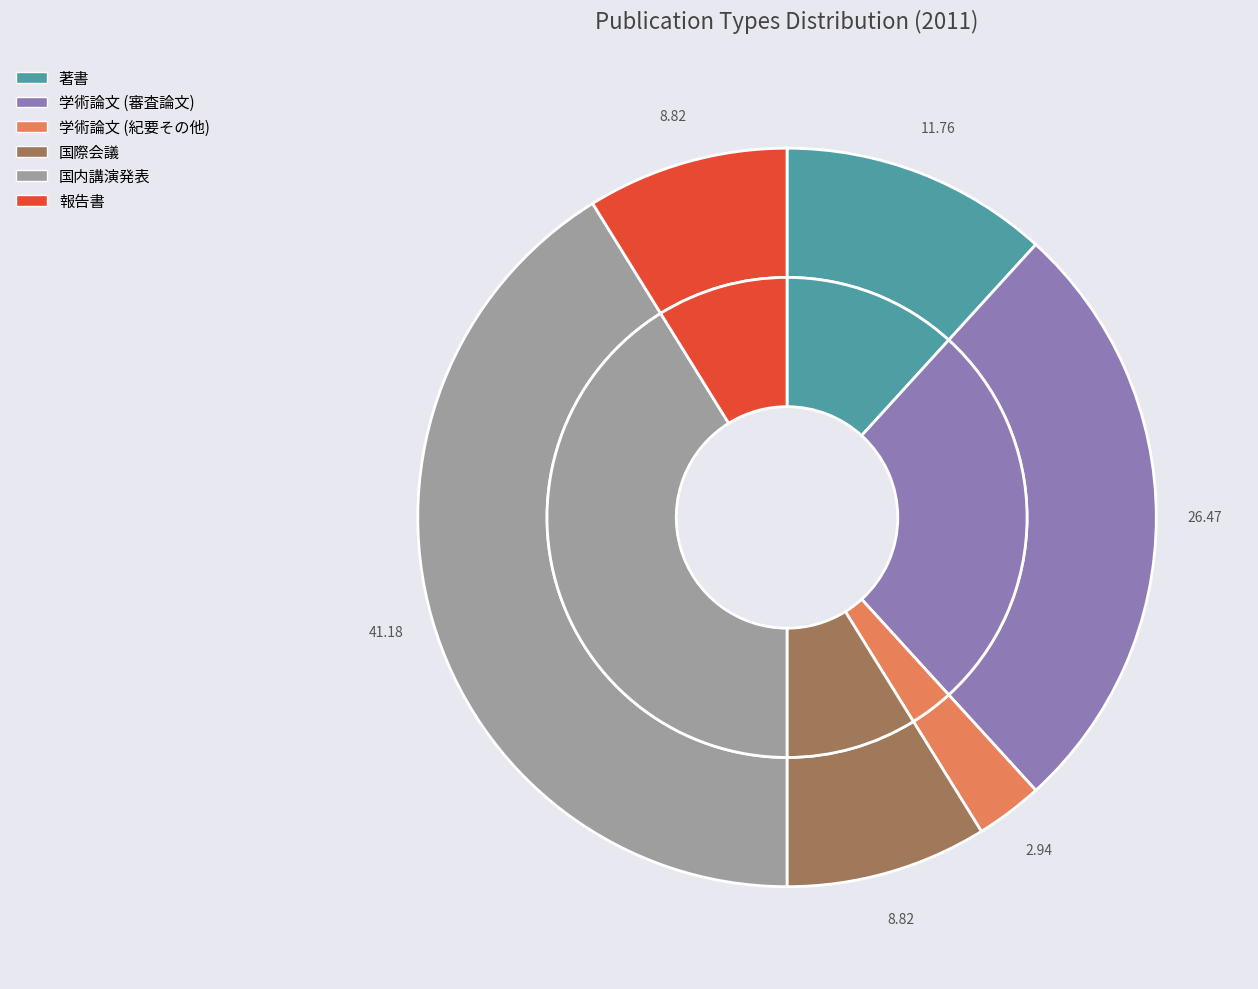

How many segments does this pie chart have?

6